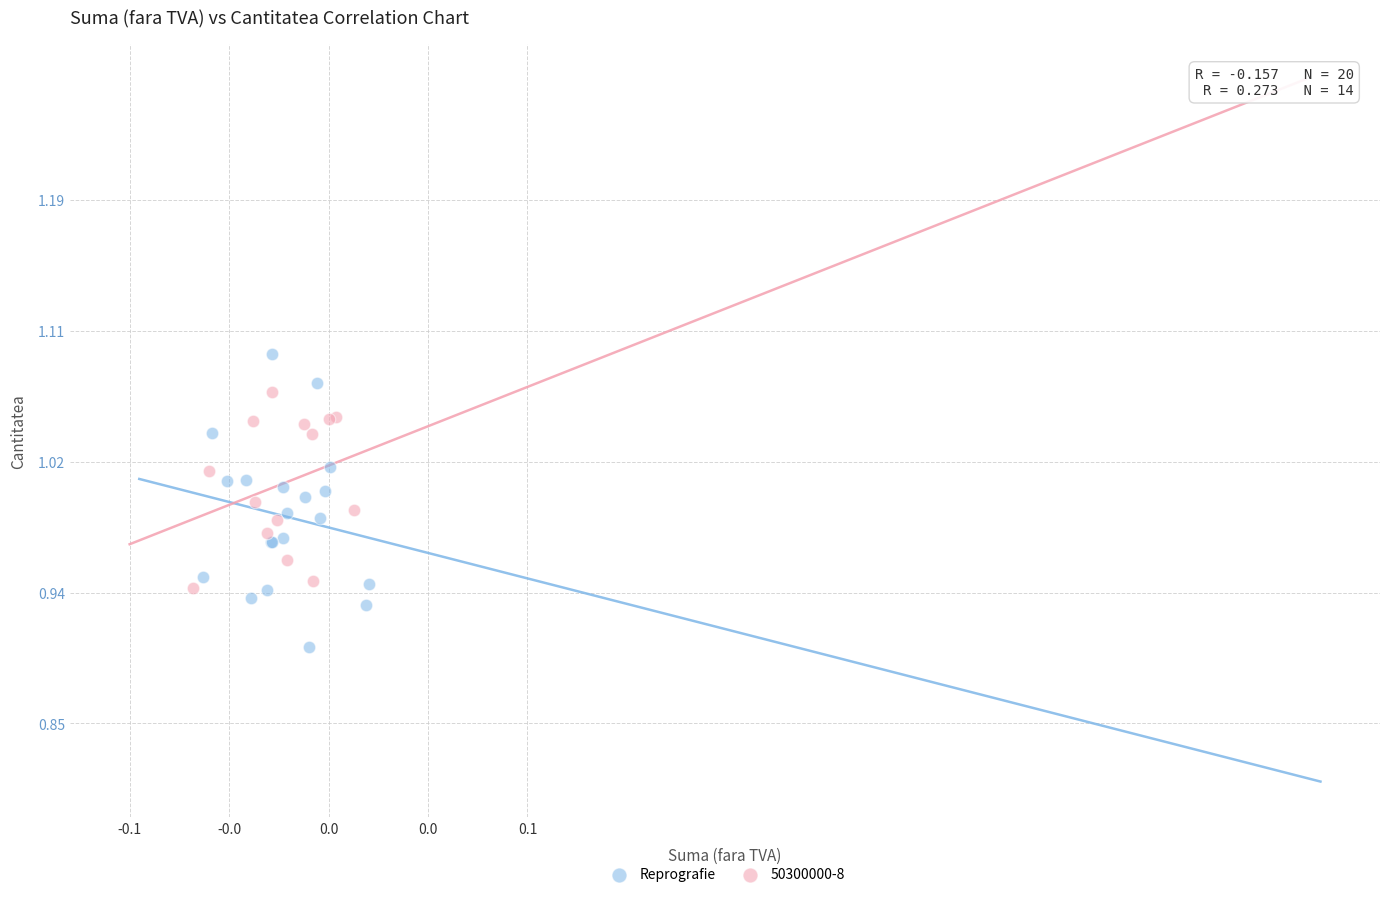

Which series reaches the minimum Y coordinate?

Reprografie